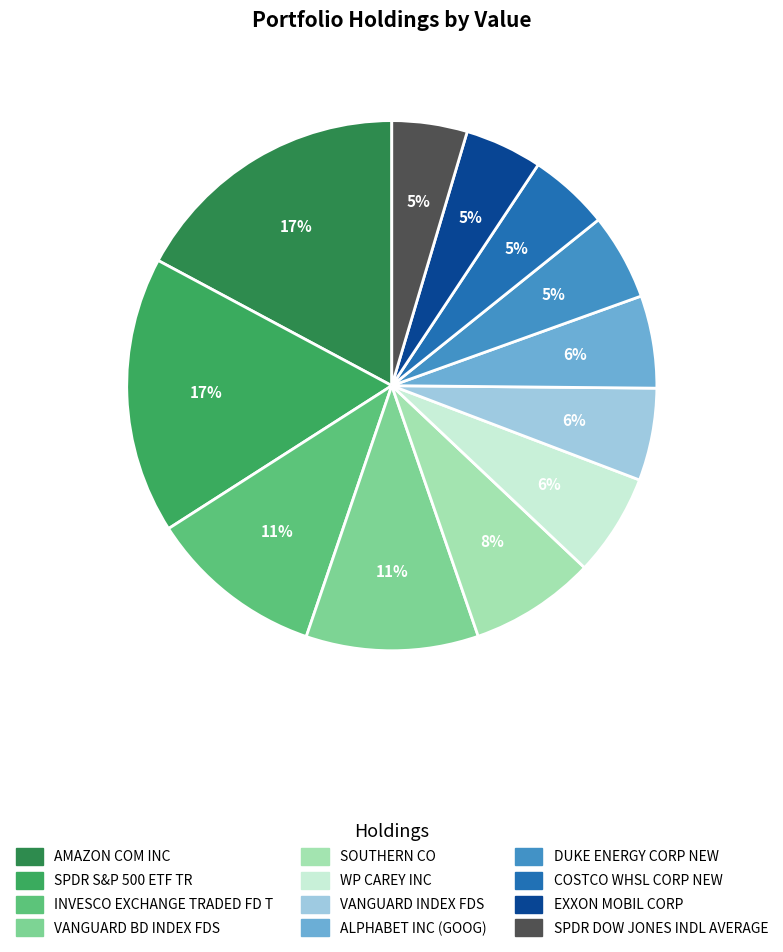

What percentage is NOT represented by VANGUARD BD INDEX FDS?

89.5%